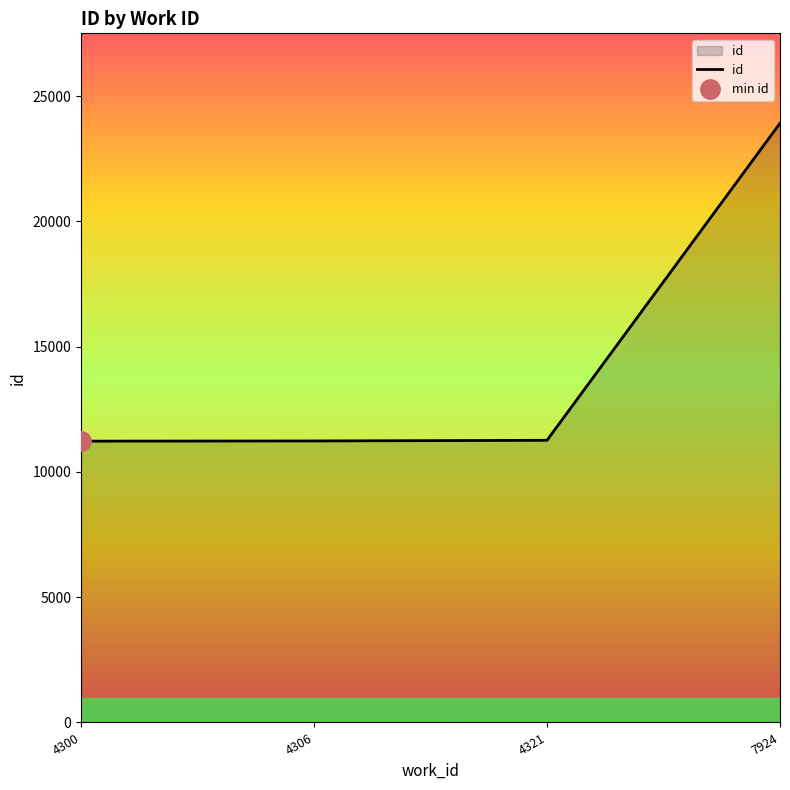

What is the greatest value displayed?

23920